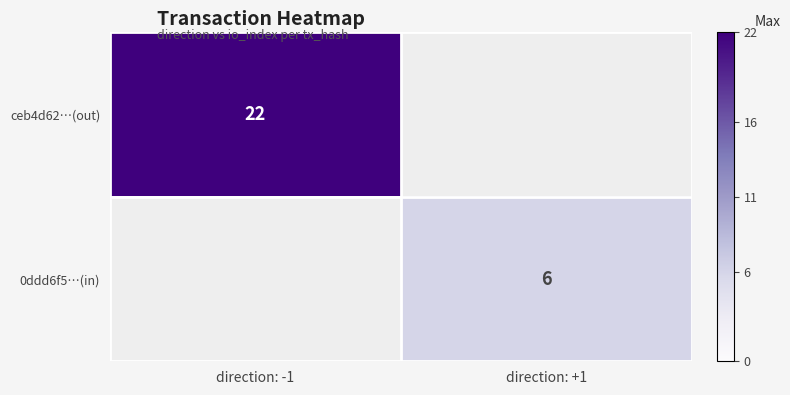

The 0ddd6f5…(in) series shows 10 at direction: +1. True or false?

False